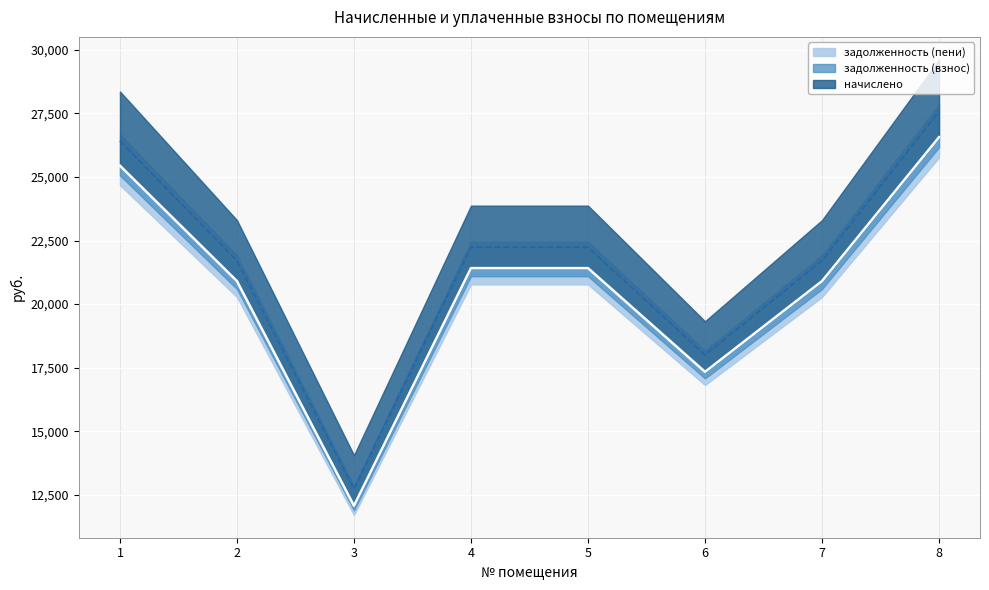

Where does the задолженность (взнос) series first go above 21414?

1